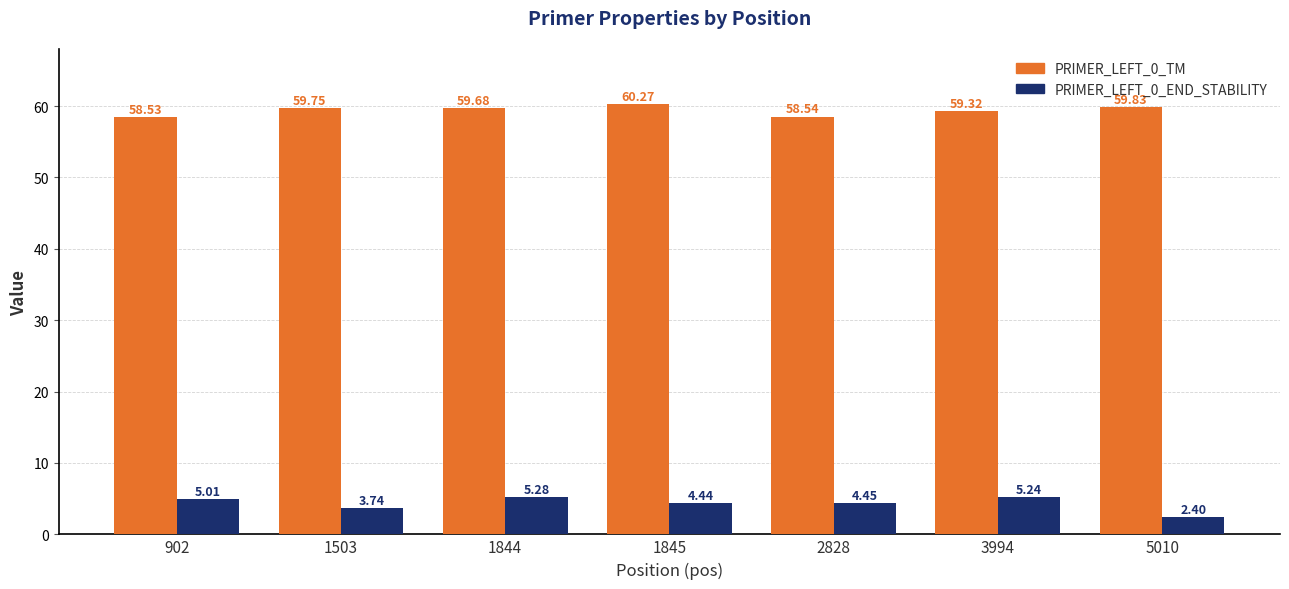

How many bars are there in total?

14